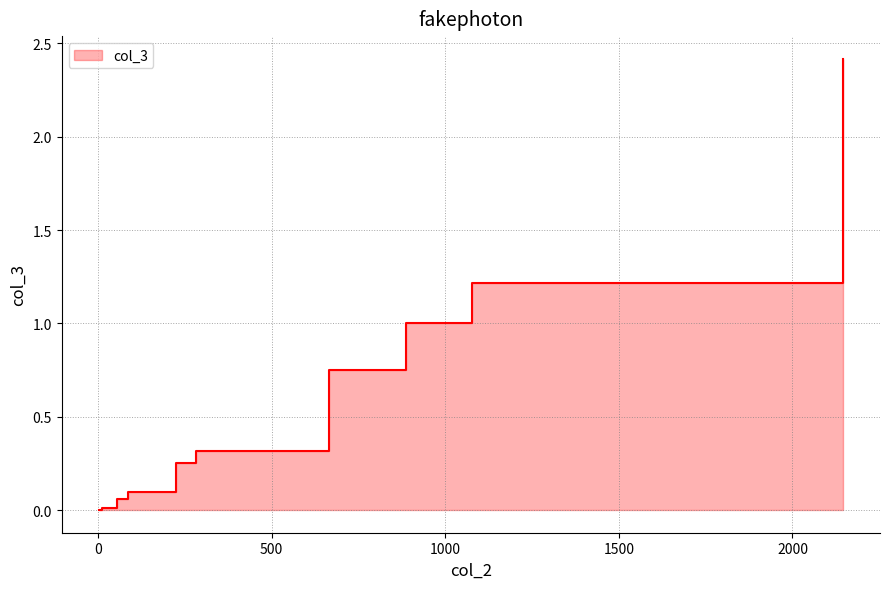

True or false: the data has more than 0 interior local peaks.

False